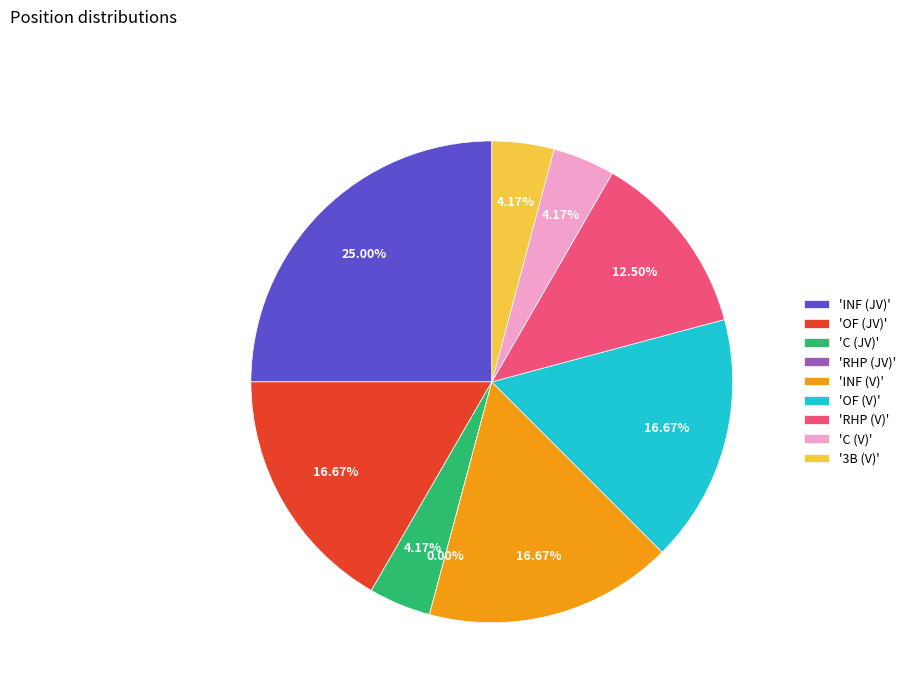

Which slice is the smallest?

RHP (JV)